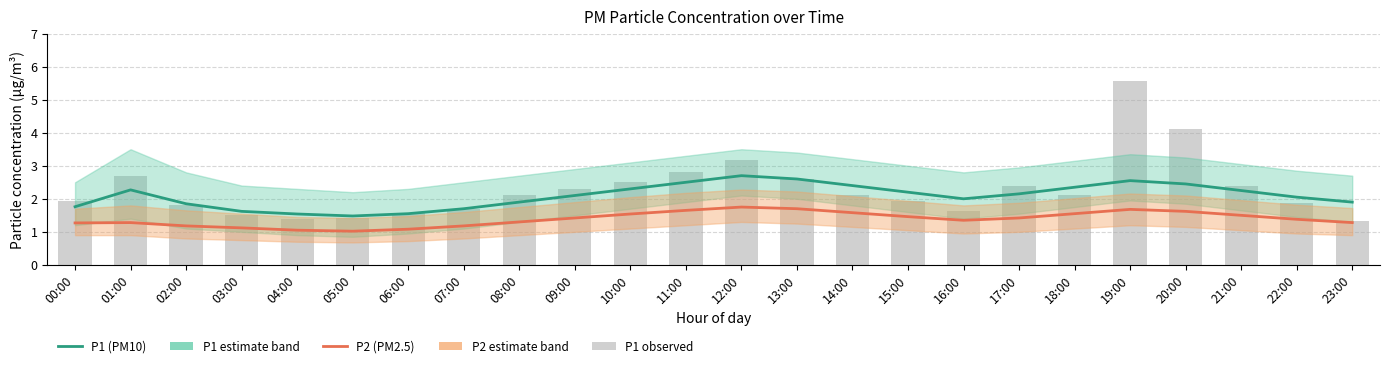

Reading left to right, list all the values displayed in this chart.

P1 (PM10): 1.8	2.3	1.9	1.6	1.5	1.5	1.6	1.7	1.9	2.1	2.3	2.5	2.7	2.6	2.4	2.2	2.0	2.1	2.4	2.5	2.5	2.2	2.0	1.9
P2 (PM2.5): 1.3	1.3	1.2	1.1	1.1	1.0	1.1	1.2	1.3	1.4	1.5	1.6	1.8	1.7	1.6	1.5	1.4	1.4	1.6	1.7	1.6	1.5	1.4	1.3
P1 observed: 1.9	2.7	1.8	1.5	1.4	1.4	1.6	1.7	2.1	2.3	2.5	2.8	3.2	2.6	2.1	1.9	1.6	2.4	2.1	5.6	4.1	2.4	1.9	1.3